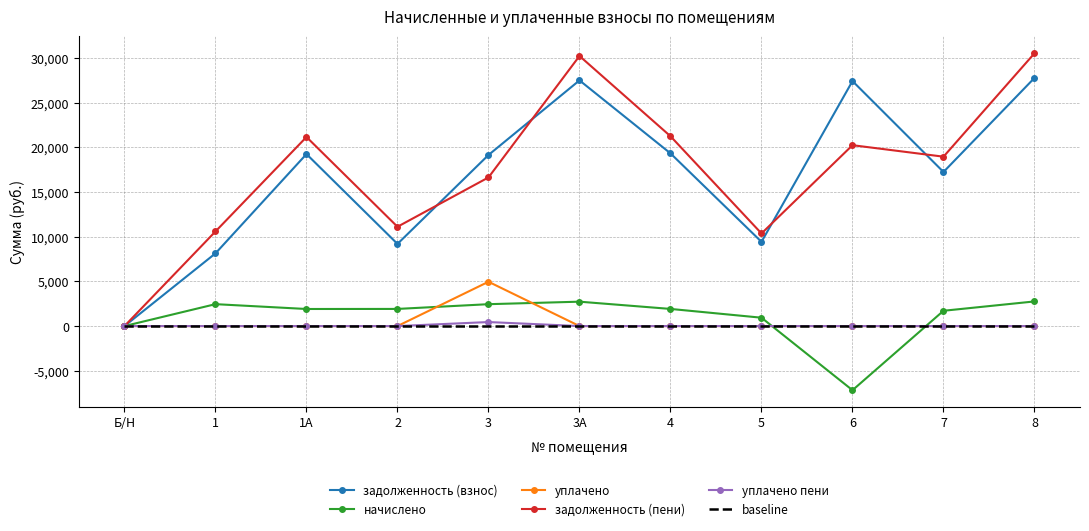

What is the maximum value shown in the chart?

30533.9